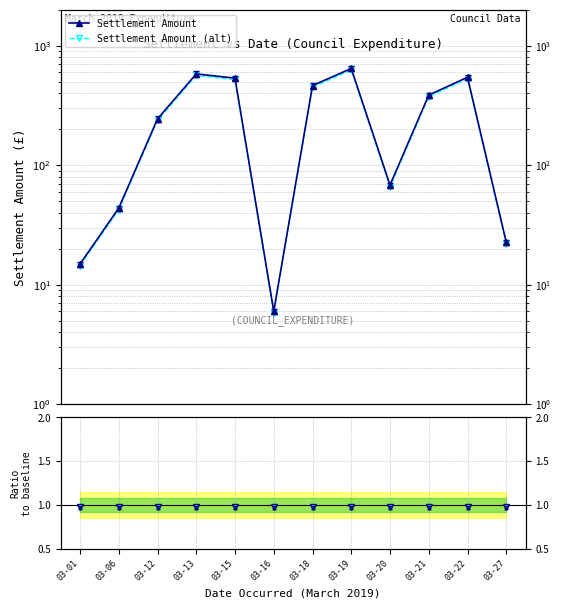

The Settlement Amount (alt) series shows 527.3 at 03-22. True or false?

True